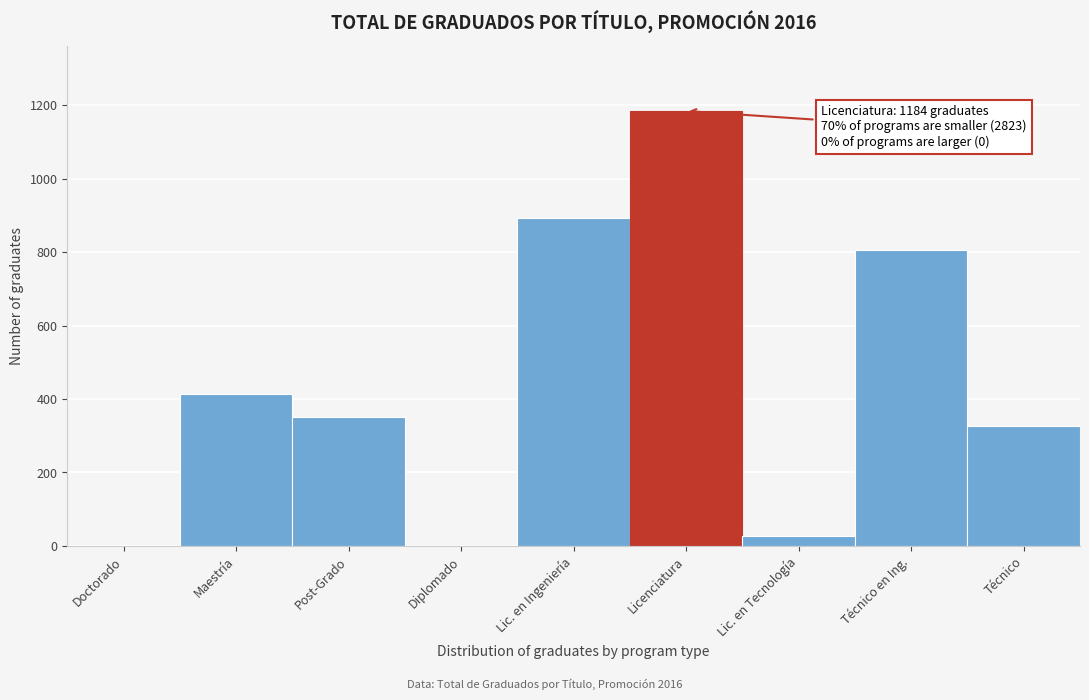

Read the value at Maestría, to the nearest 100.

400